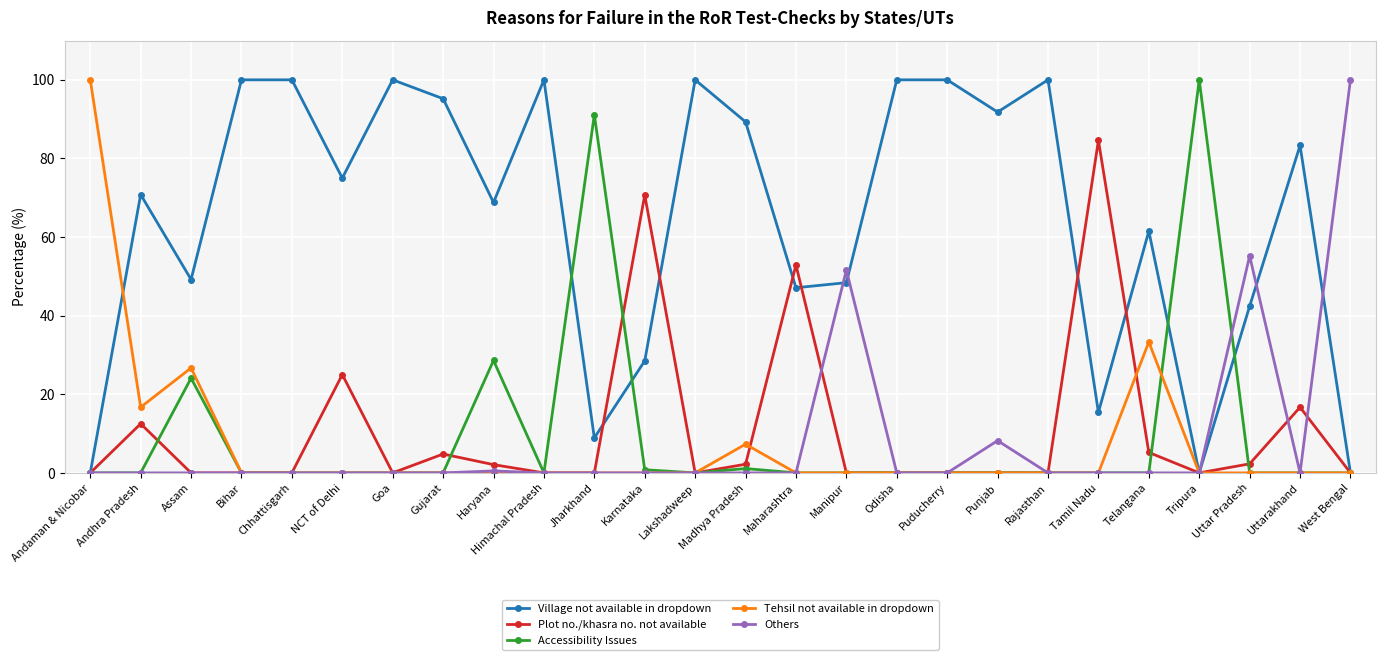

Where is the first local maximum for Village not available in dropdown?

Andhra Pradesh